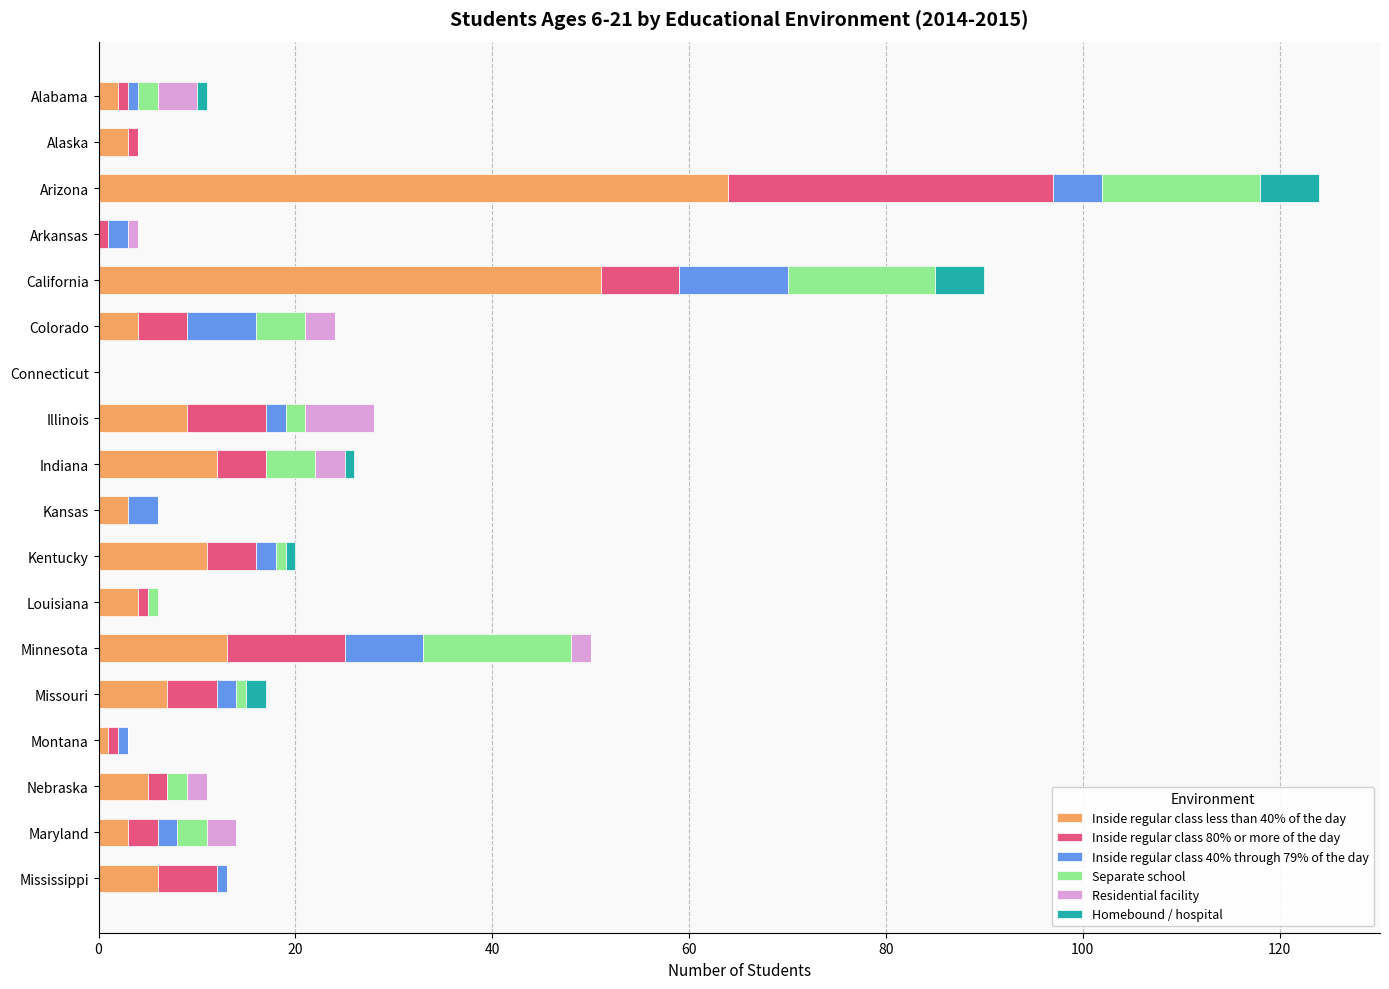

How many series are shown in this chart?

6